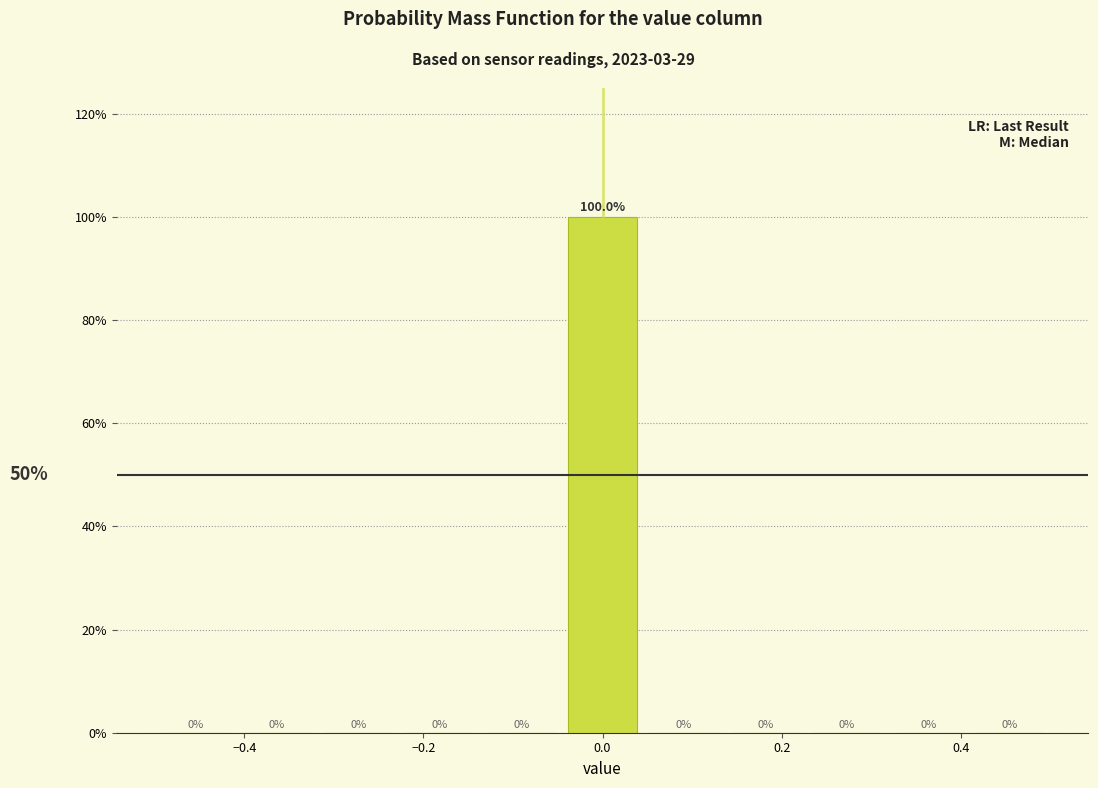

What is the height of the bar covering -0.04 to 0.04 on the x-axis? The bar edges are not printed on the chart, so give them approximately, as read against the axis.

100.0